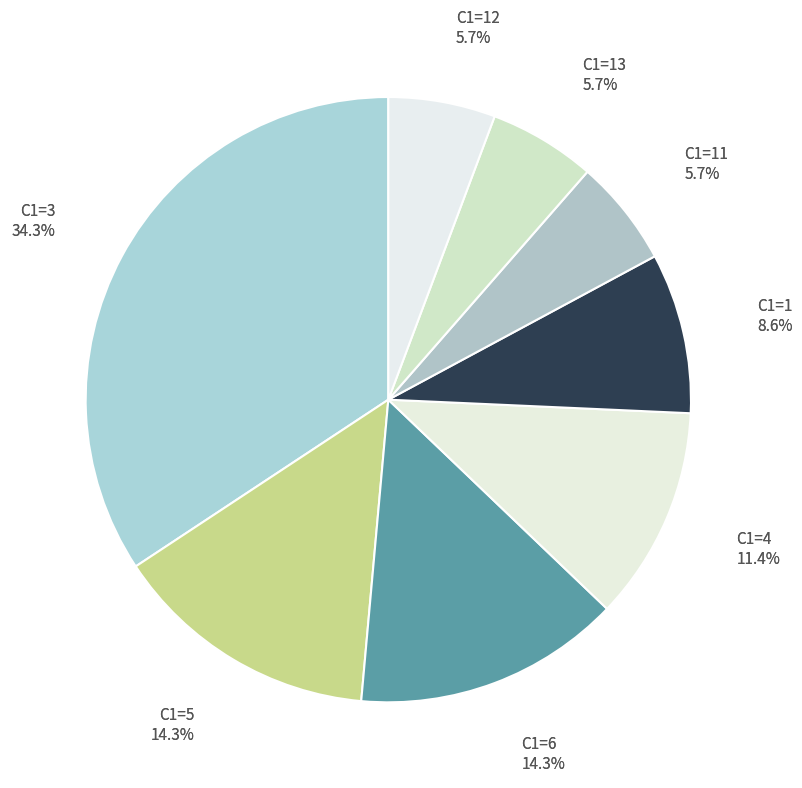

Is it true that 6 is 14% of the pie?

True